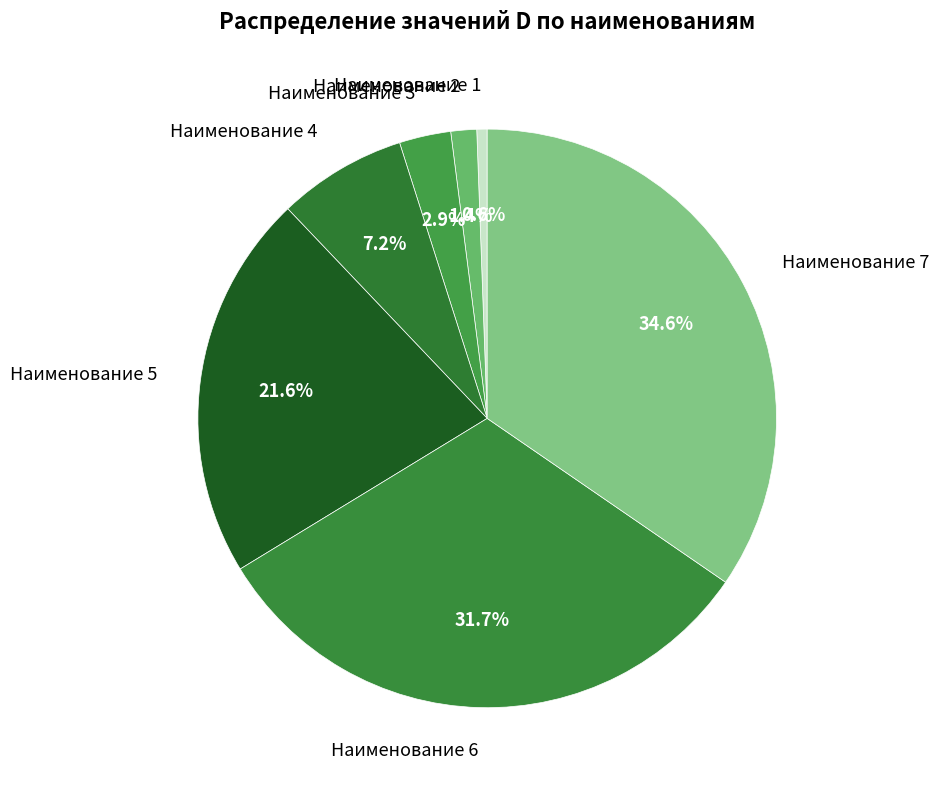

Which slice is the largest?

Наименование 7